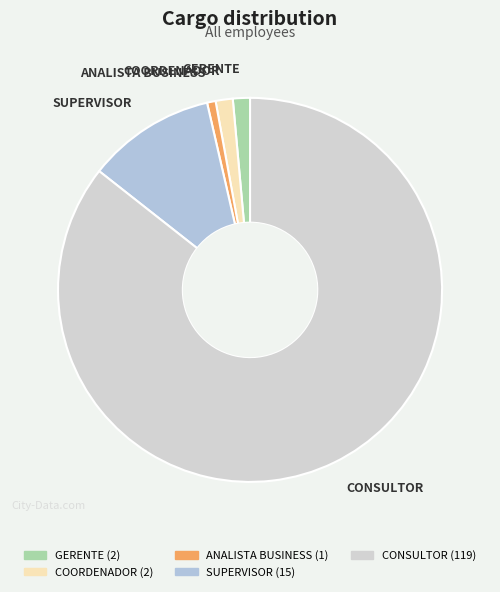

Do CONSULTOR and COORDENADOR together represent more than half of the pie?

Yes